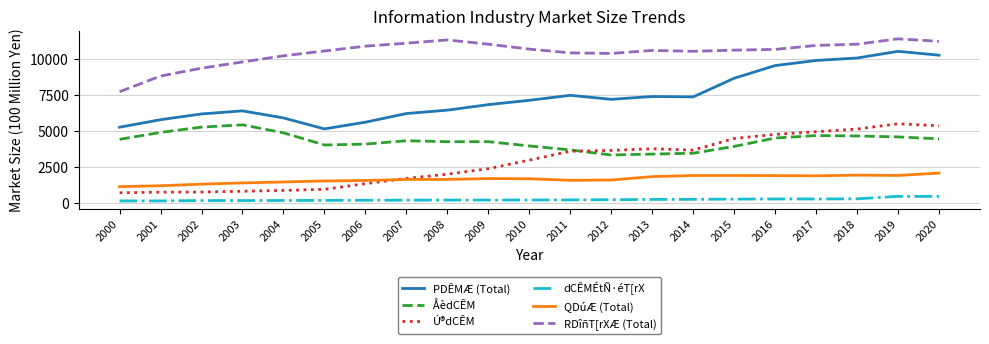

Is it true that dCÊMÉtÑ·éT[rX equals 450 at 2020?

True